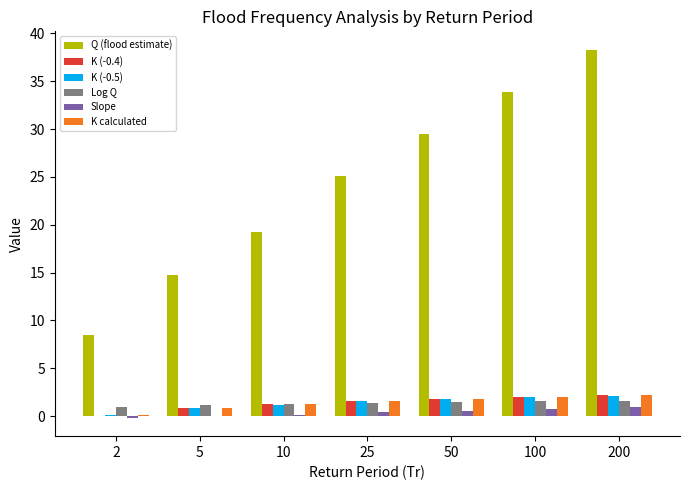

Is it true that Q (flood estimate) equals 32.8 at 10?

False